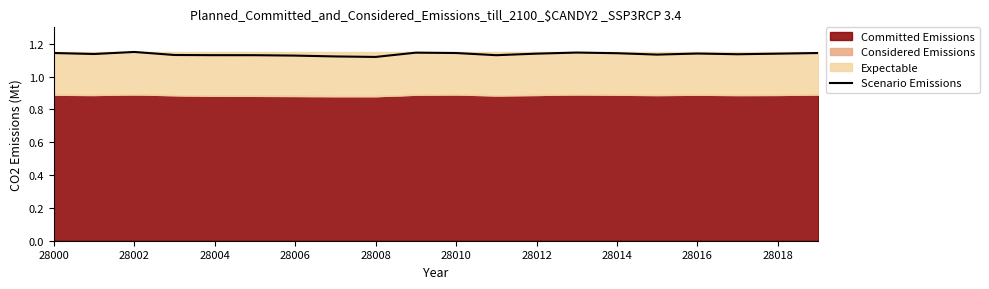

Is it true that Scenario Emissions equals 0.6 at 28000?

False